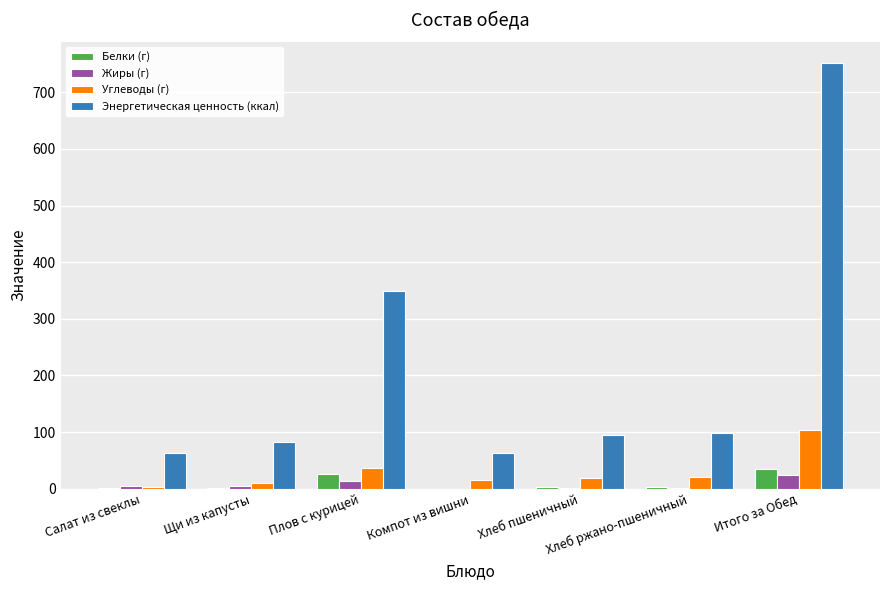

How many values in the Жиры (г) series exceed 4?

4